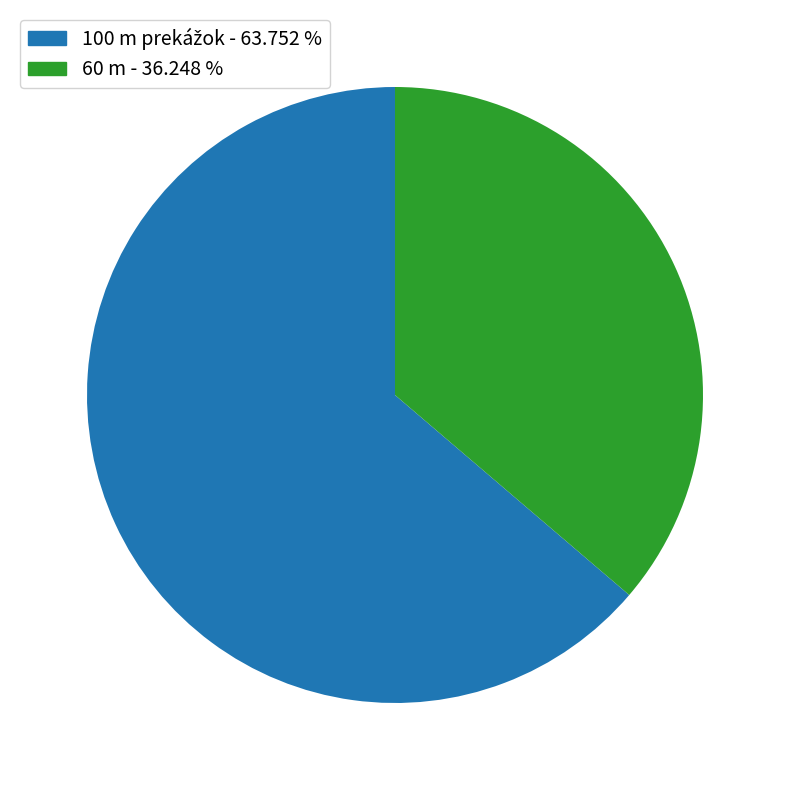

Is it true that 60 m is 36% of the pie?

True